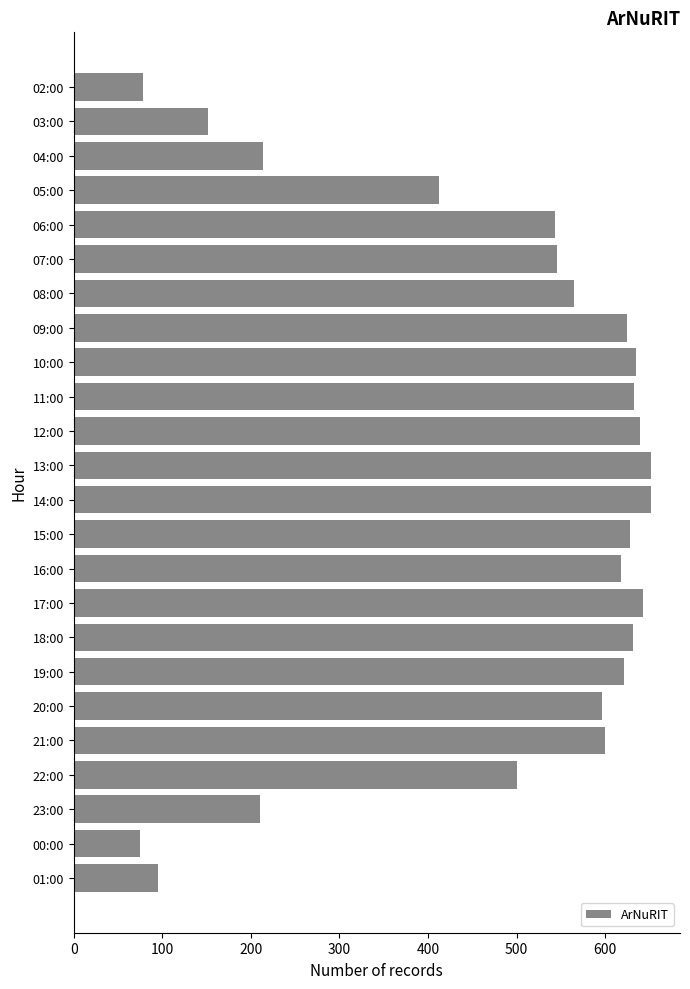

What is the difference between the second highest and minimum values?

577